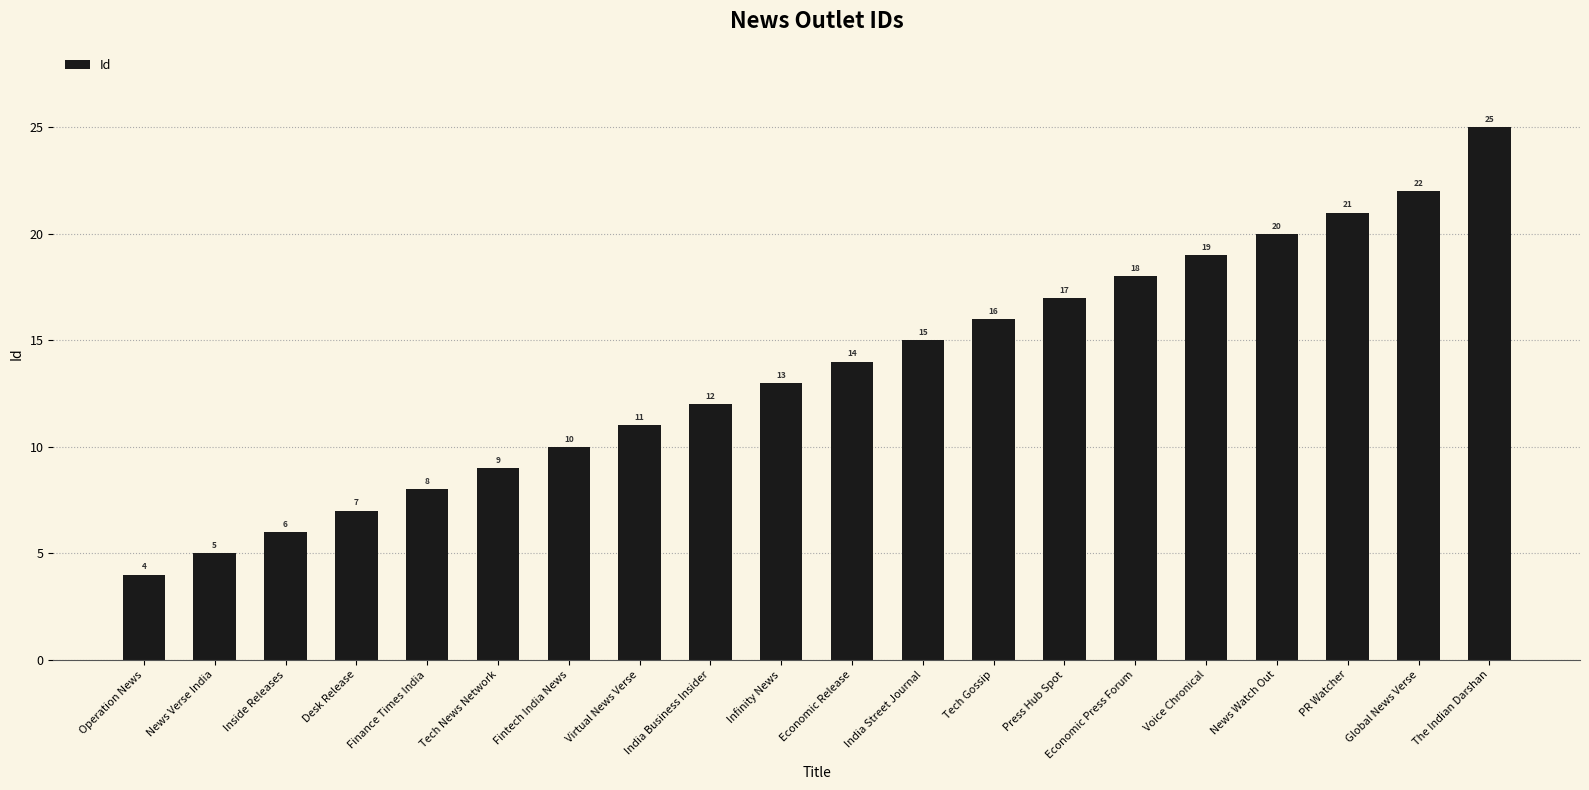

Rank the categories by value from lowest to highest.

Operation News, News Verse India, Inside Releases, Desk Release, Finance Times India, Tech News Network, Fintech India News, Virtual News Verse, India Business Insider, Infinity News, Economic Release, India Street Journal, Tech Gossip, Press Hub Spot, Economic Press Forum, Voice Chronical, News Watch Out, PR Watcher, Global News Verse, The Indian Darshan